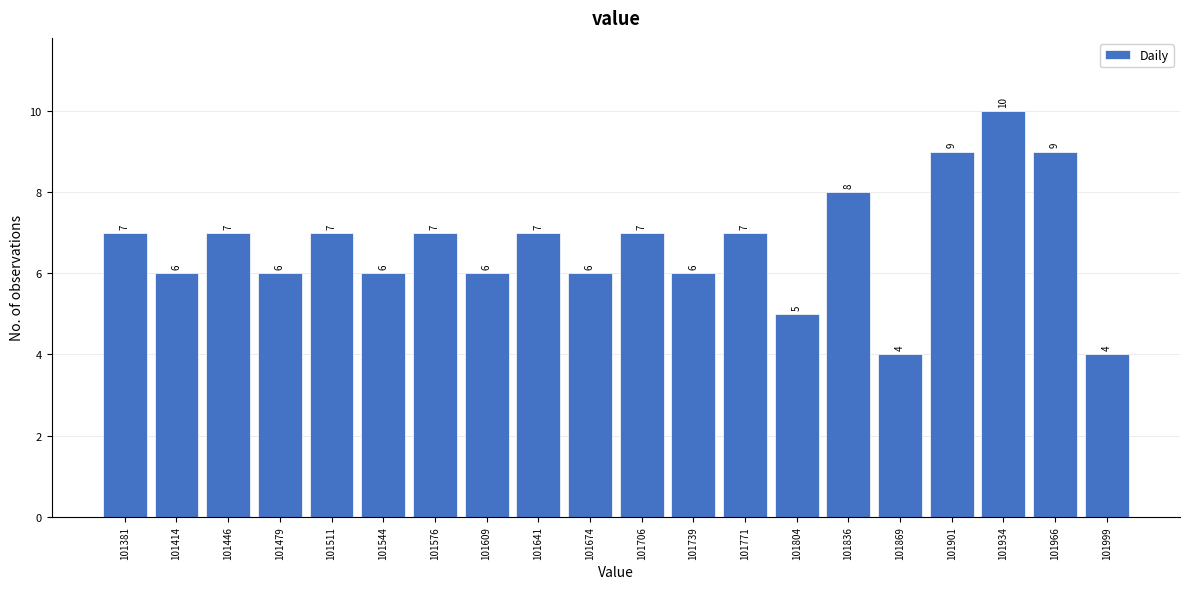

Reading left to right, transcribe this chart: for each bar, give the range it covers on the x-axis and its height. The bar edges are not printed on the chart, so give them approximately, as read against the axis.

101365 to 101395: 7
101395 to 101430: 6
101430 to 101460: 7
101460 to 101495: 6
101495 to 101525: 7
101525 to 101560: 6
101560 to 101590: 7
101590 to 101625: 6
101625 to 101655: 7
101655 to 101690: 6
101690 to 101720: 7
101720 to 101755: 6
101755 to 101785: 7
101785 to 101820: 5
101820 to 101850: 8
101850 to 101885: 4
101885 to 101915: 9
101915 to 101950: 10
101950 to 101980: 9
101980 to 102015: 4